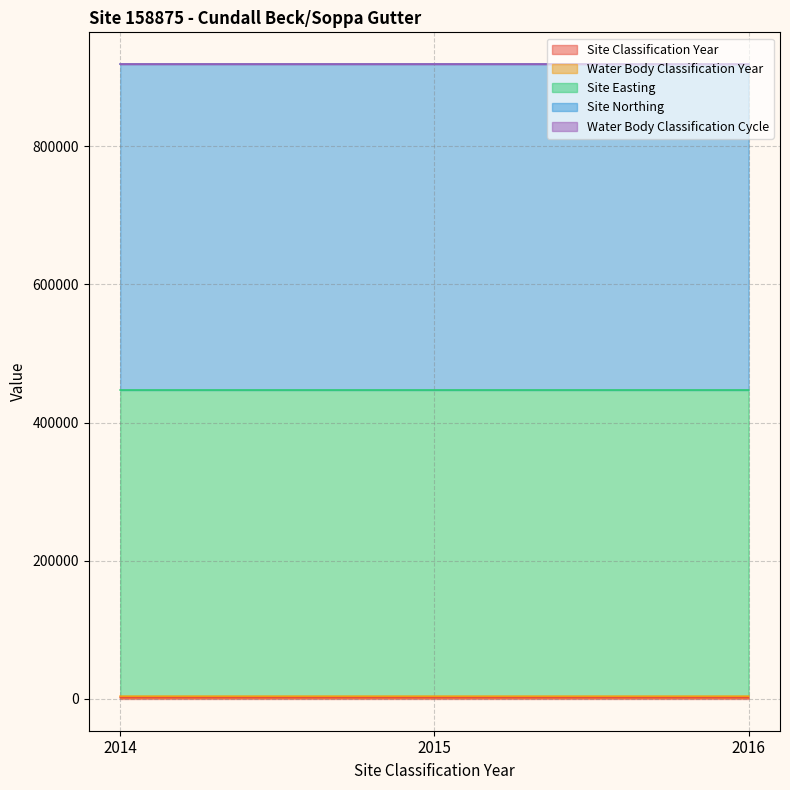

Where is Site Classification Year nearest to the value 2015?

2015